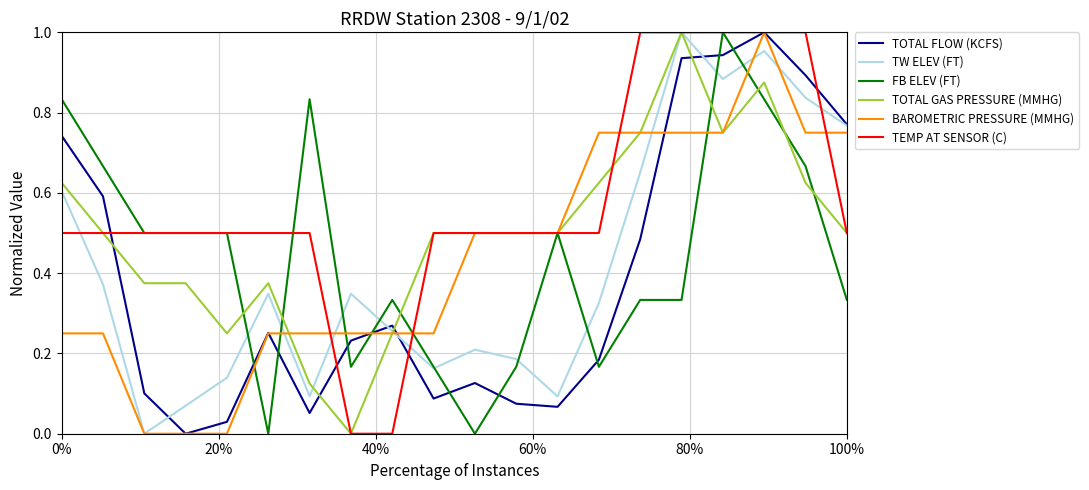

How many times do TOTAL FLOW (KCFS) and FB ELEV (FT) cross each other?

9